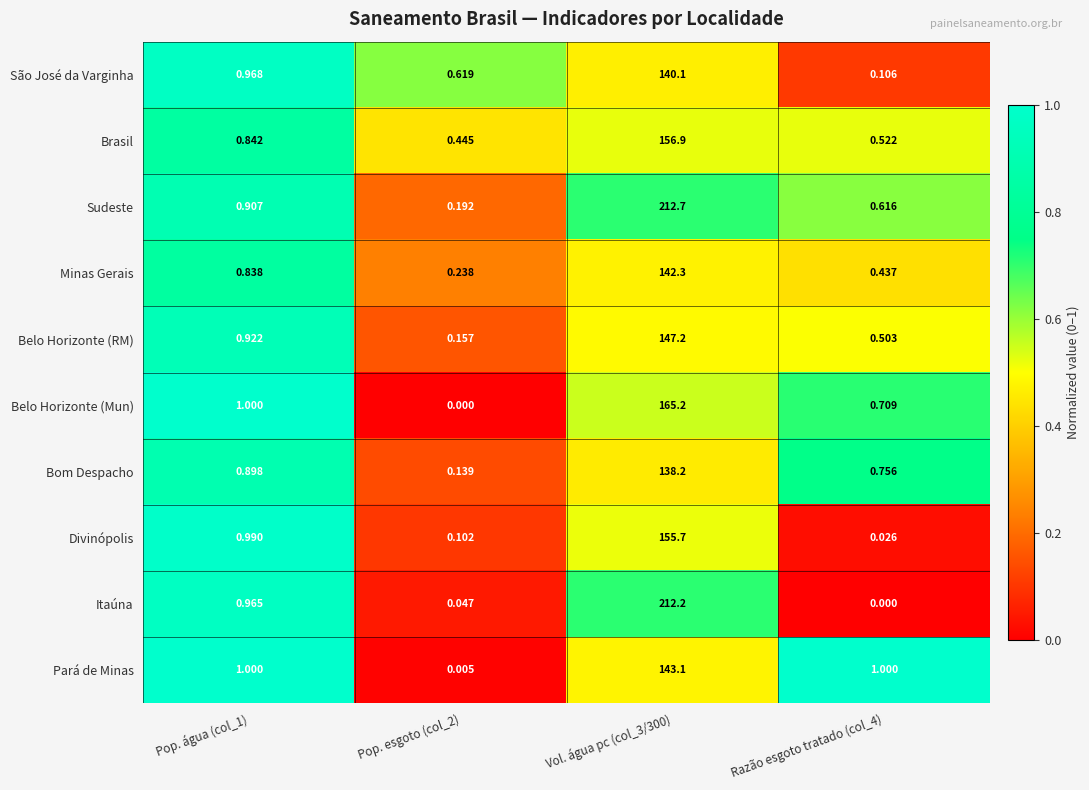

Is the value of Bom Despacho at Pop. esgoto (col_2) greater than the value of Divinópolis at Razão esgoto tratado (col_4)?

Yes